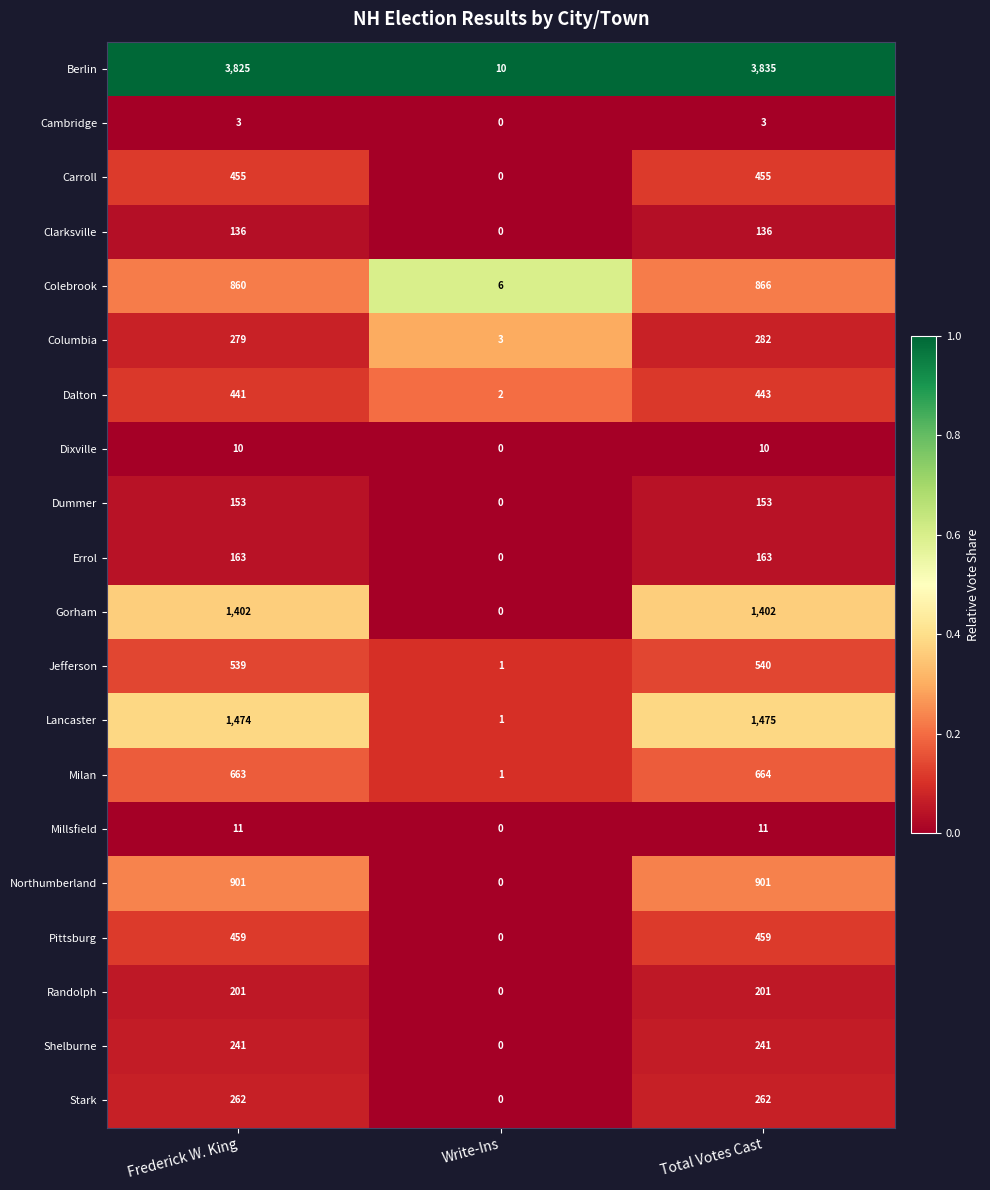

Count the number of data series in this chart.

20